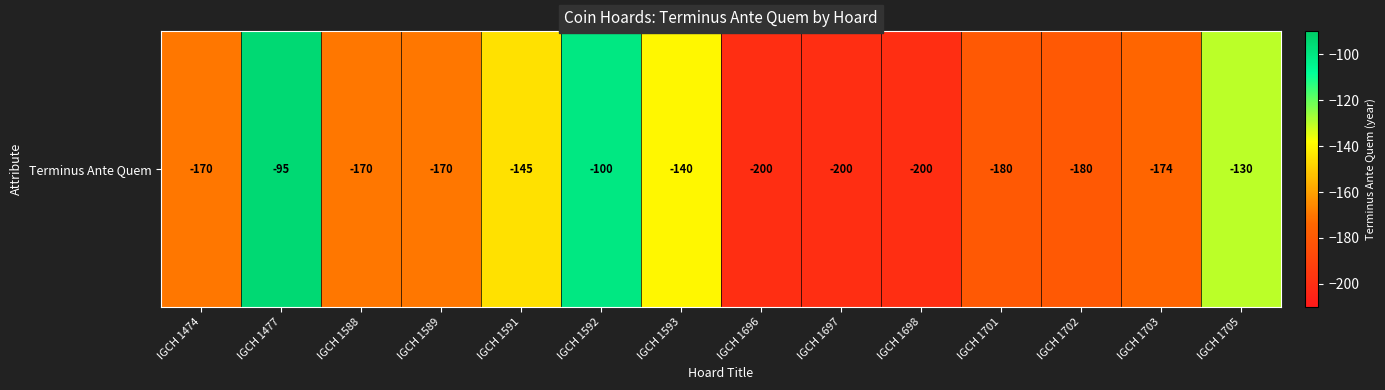

The chart shows a value of -276 at IGCH 1589. True or false?

False